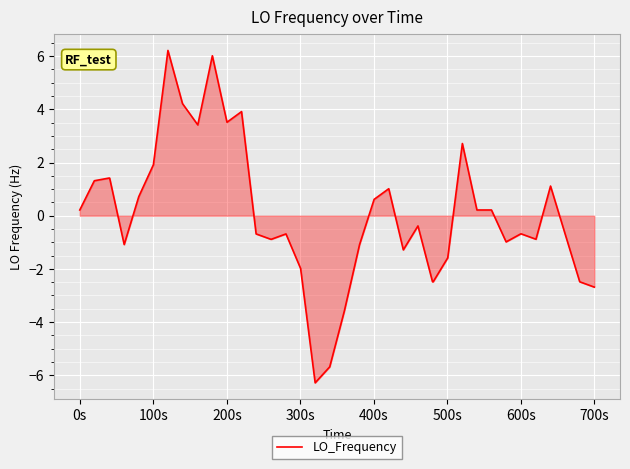

What is the maximum value shown in the chart?

6.2